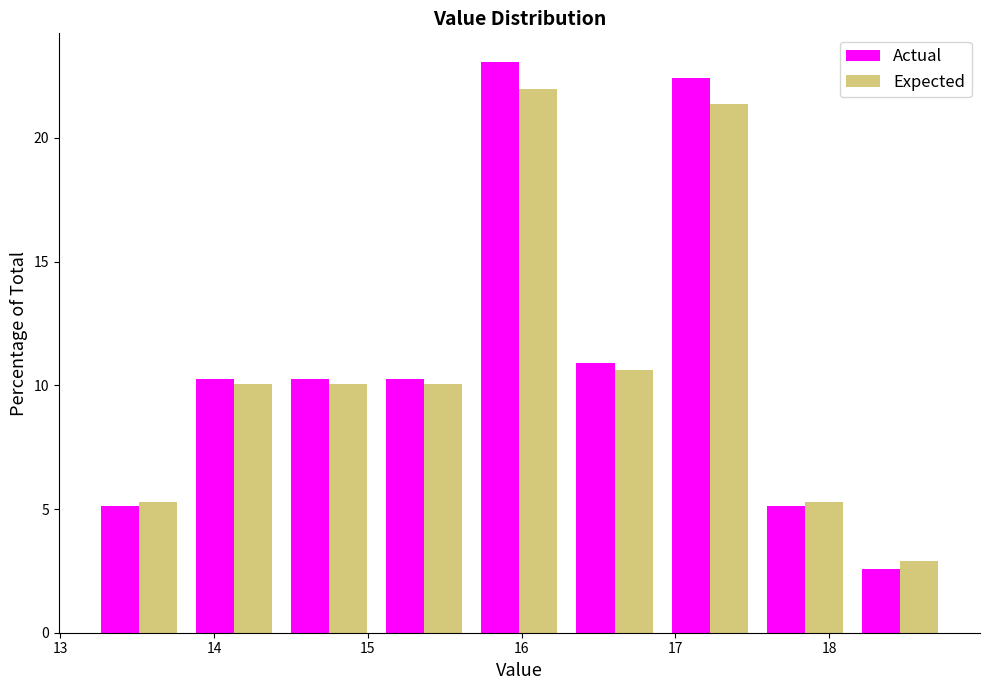

In the Expected series, which range on the x-axis has the tallest bar?

15.7 to 16.3